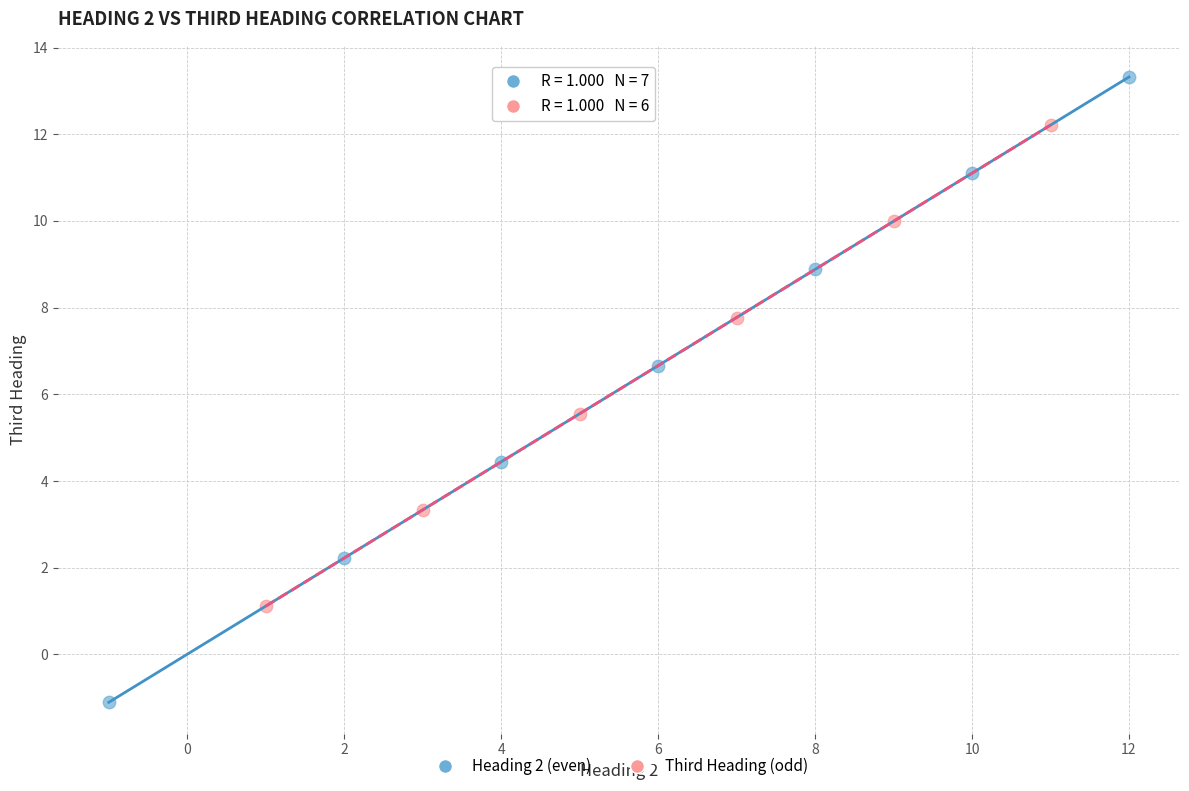

Which series contains the highest Y value?

Heading 2 (even)